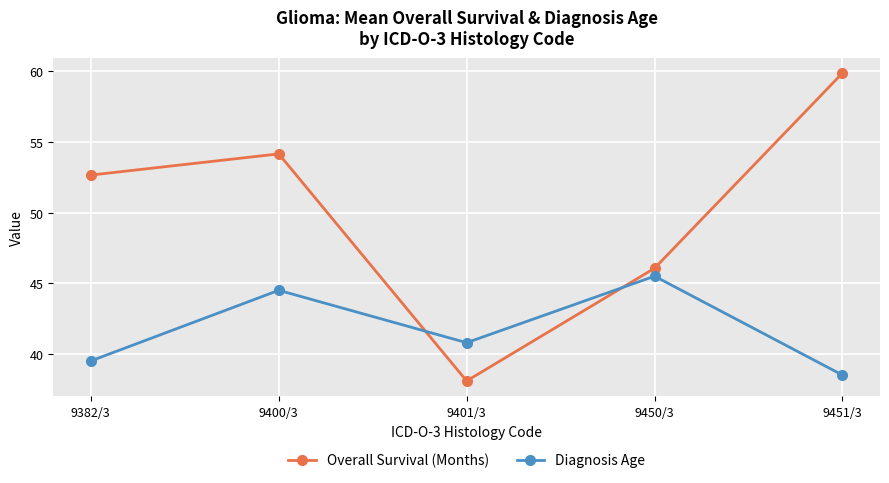

How many lines are shown in the chart?

2